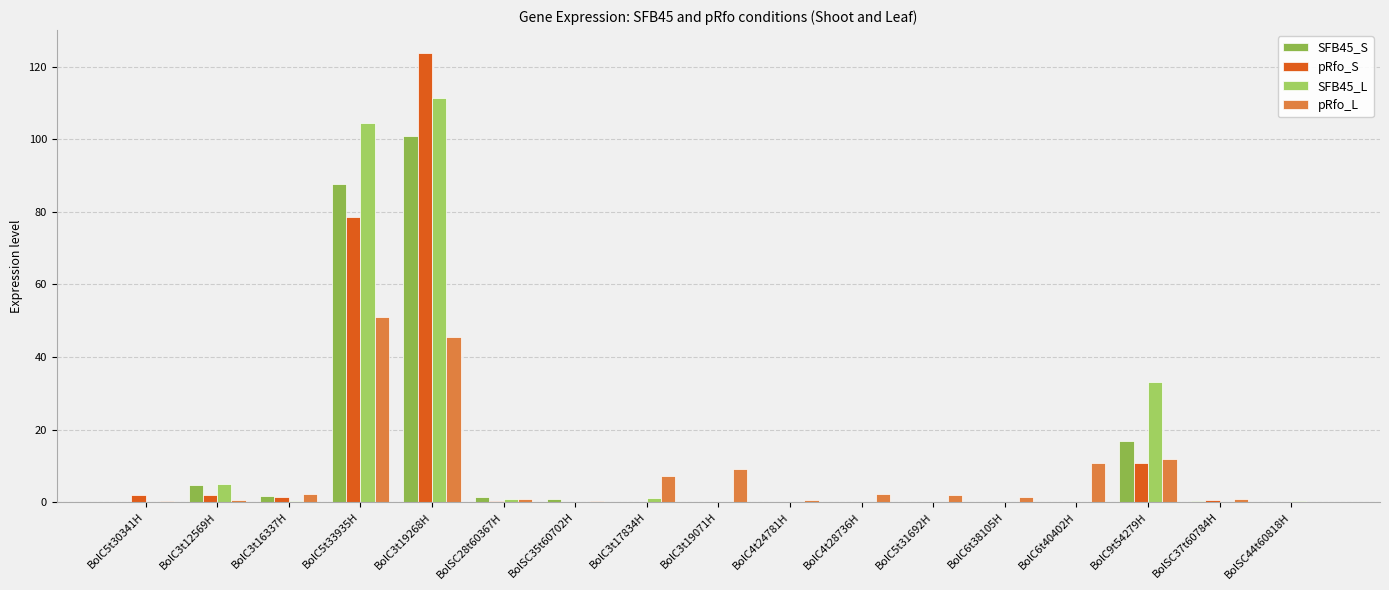

What are all the series names shown in the legend?

SFB45_S, pRfo_S, SFB45_L, pRfo_L